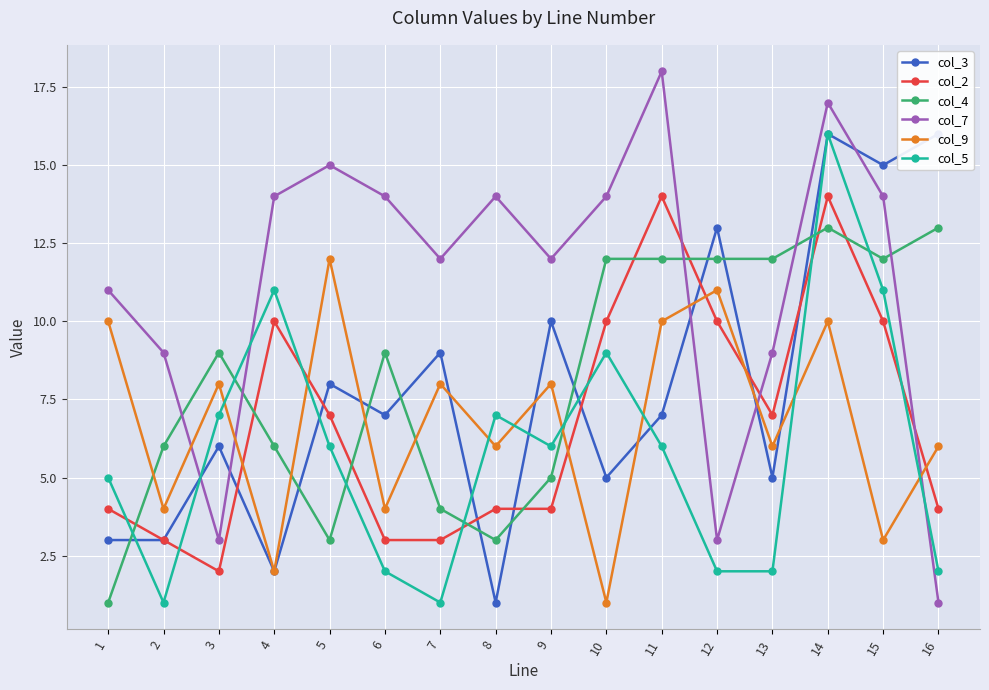

At how many categories does at least one series exceed 5?

16